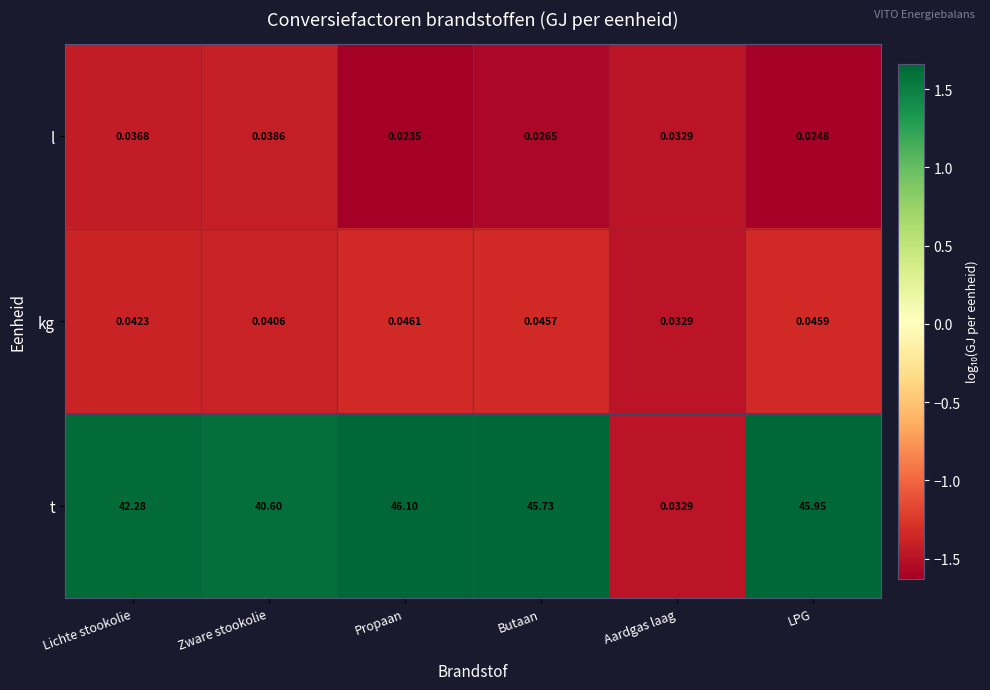

Which series has the largest range (max minus min)?

t